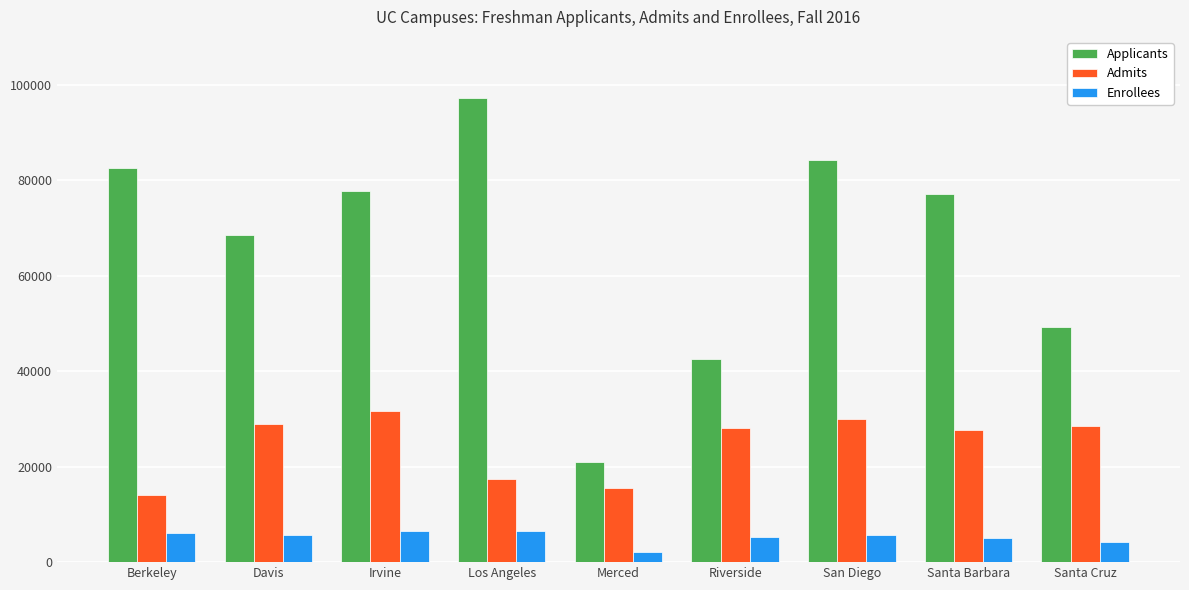

Rank the series by their maximum value, from highest to lowest.

Applicants, Admits, Enrollees